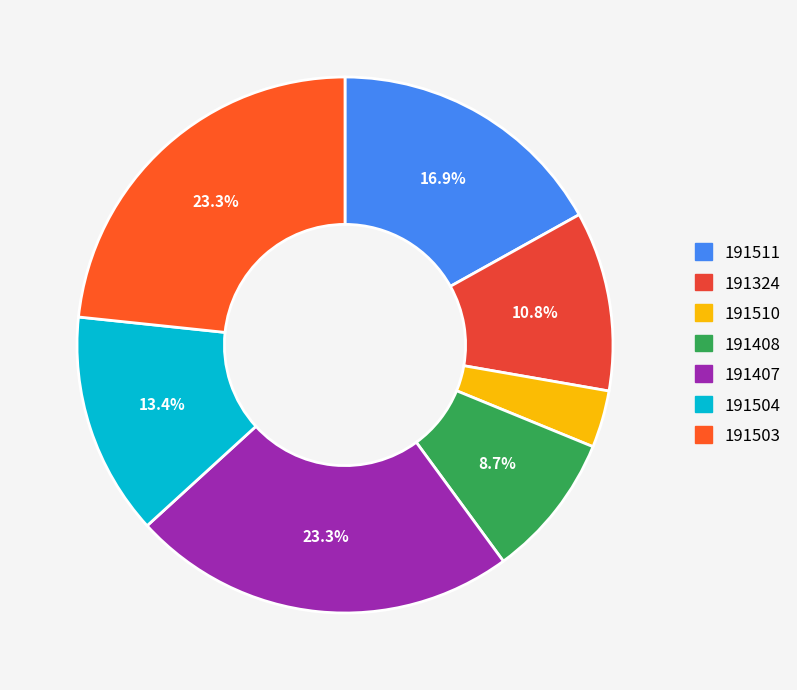

Rank the categories by value from lowest to highest.

191510, 191408, 191324, 191504, 191511, 191407, 191503